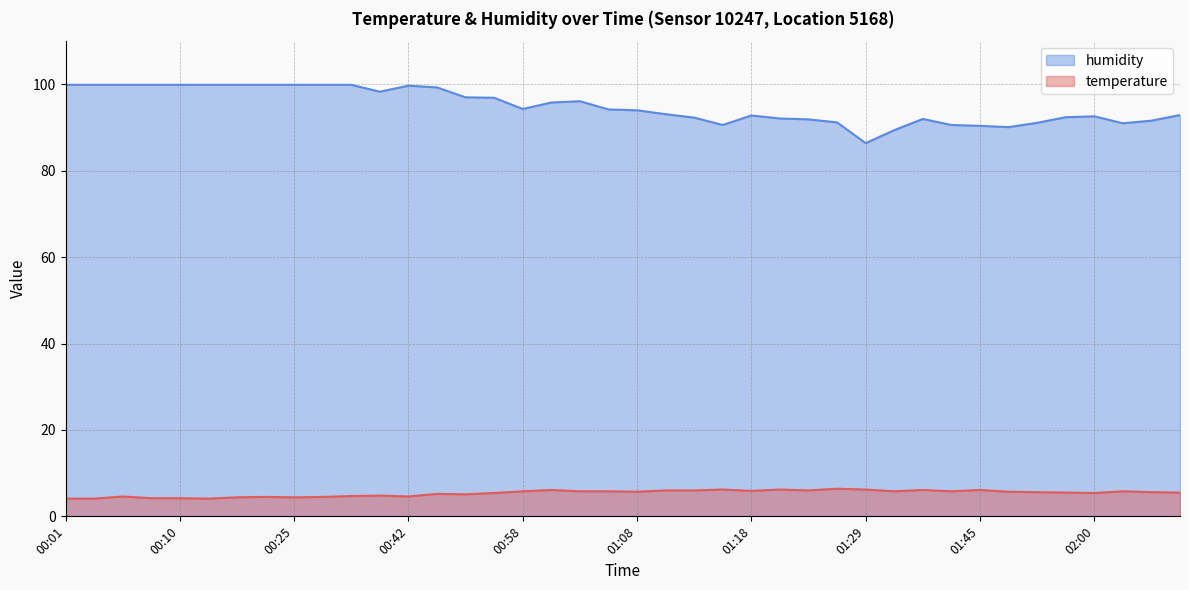

At which label does humidity reach its minimum?

01:29